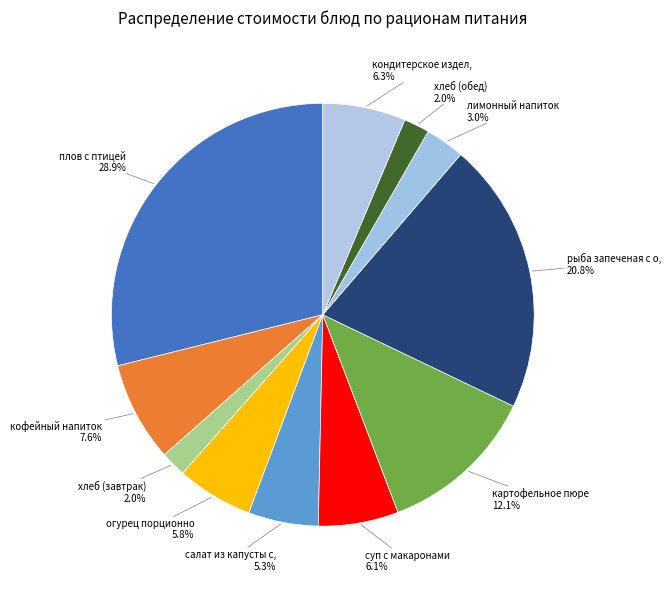

To the nearest percent, what is the average slice percentage?

9%